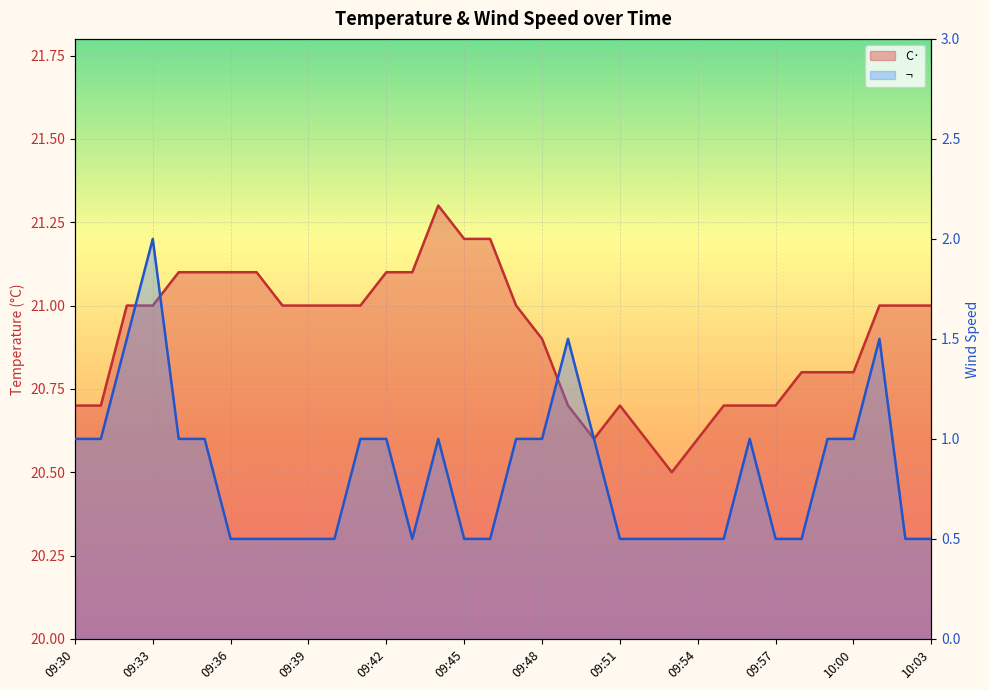

True or false: C· and ¬ intersect in this chart.

False